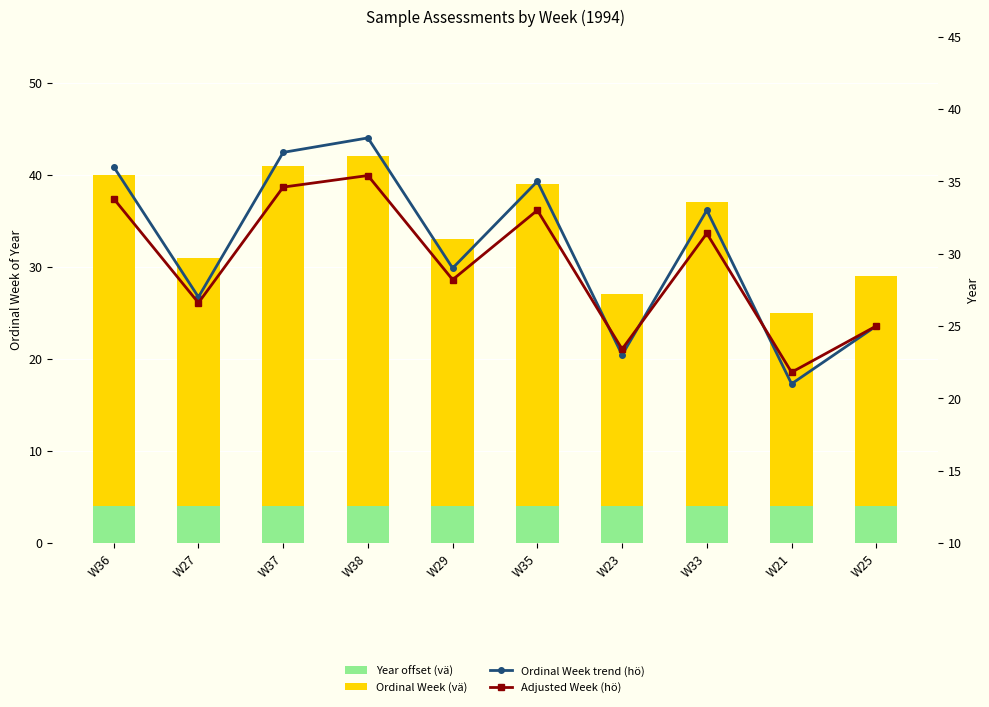

What position from the left is W33?

8